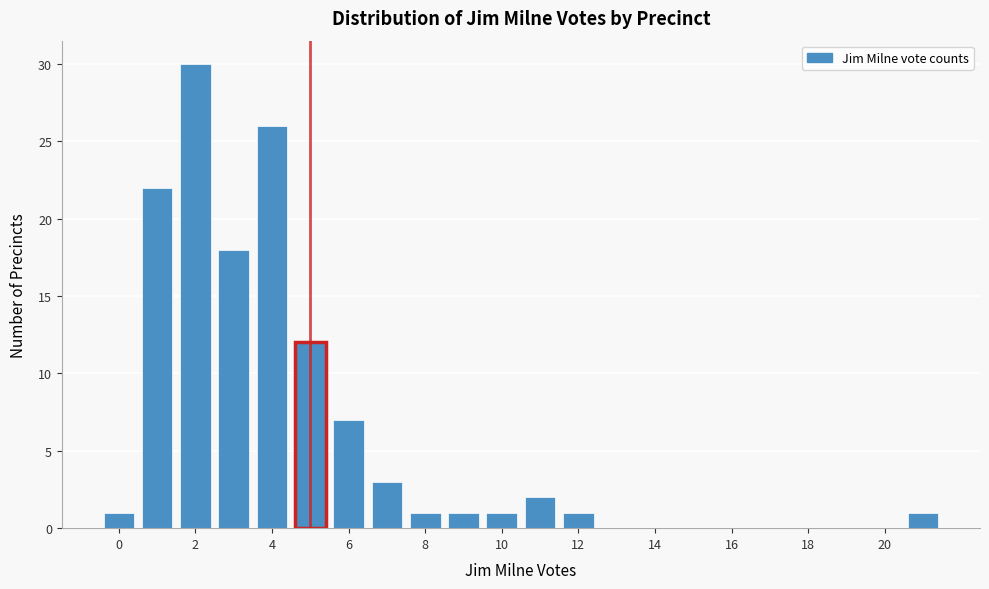

What is the height of the bar covering 8.5 to 9.5 on the x-axis? Neither the bar edges nor the heights are printed on the chart, so give them approximately, as read against the axes.

1